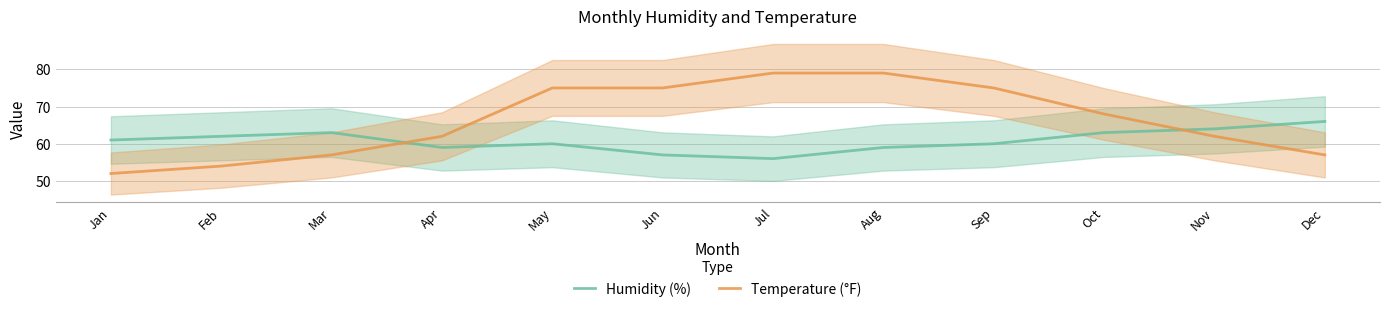

List the labels in order of Temperature (°F) value, smallest first.

Jan, Feb, Mar, Dec, Apr, Nov, Oct, May, Jun, Sep, Jul, Aug